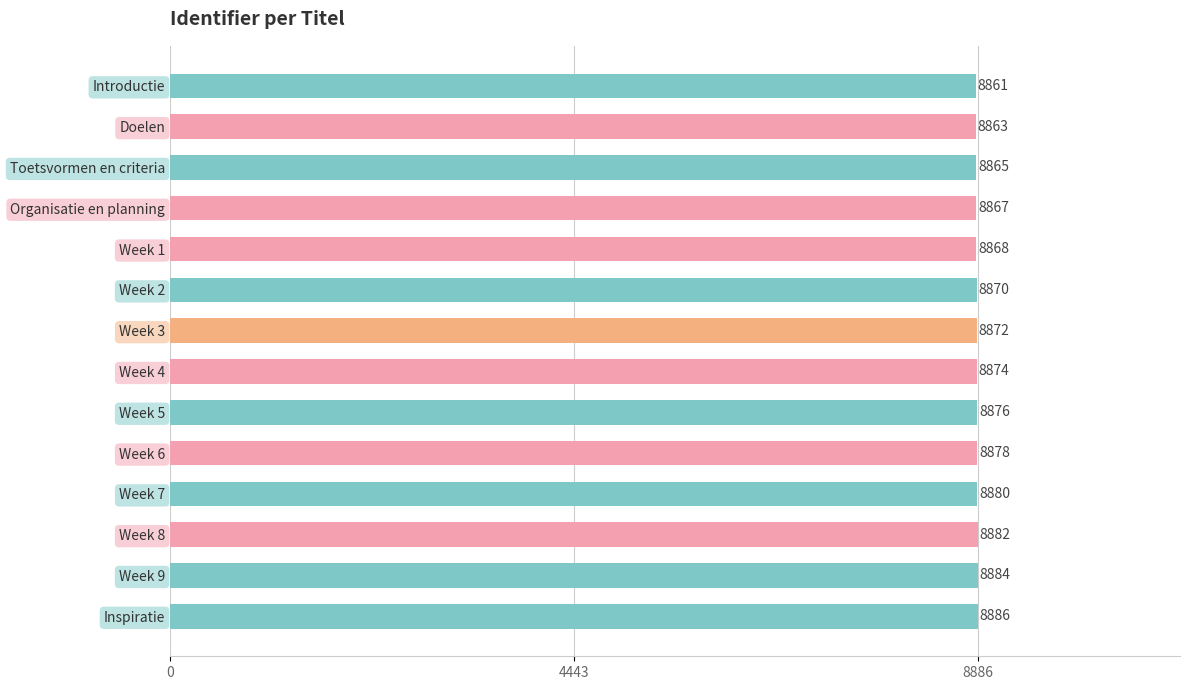

The chart shows a value of 14024 at Organisatie en planning. True or false?

False